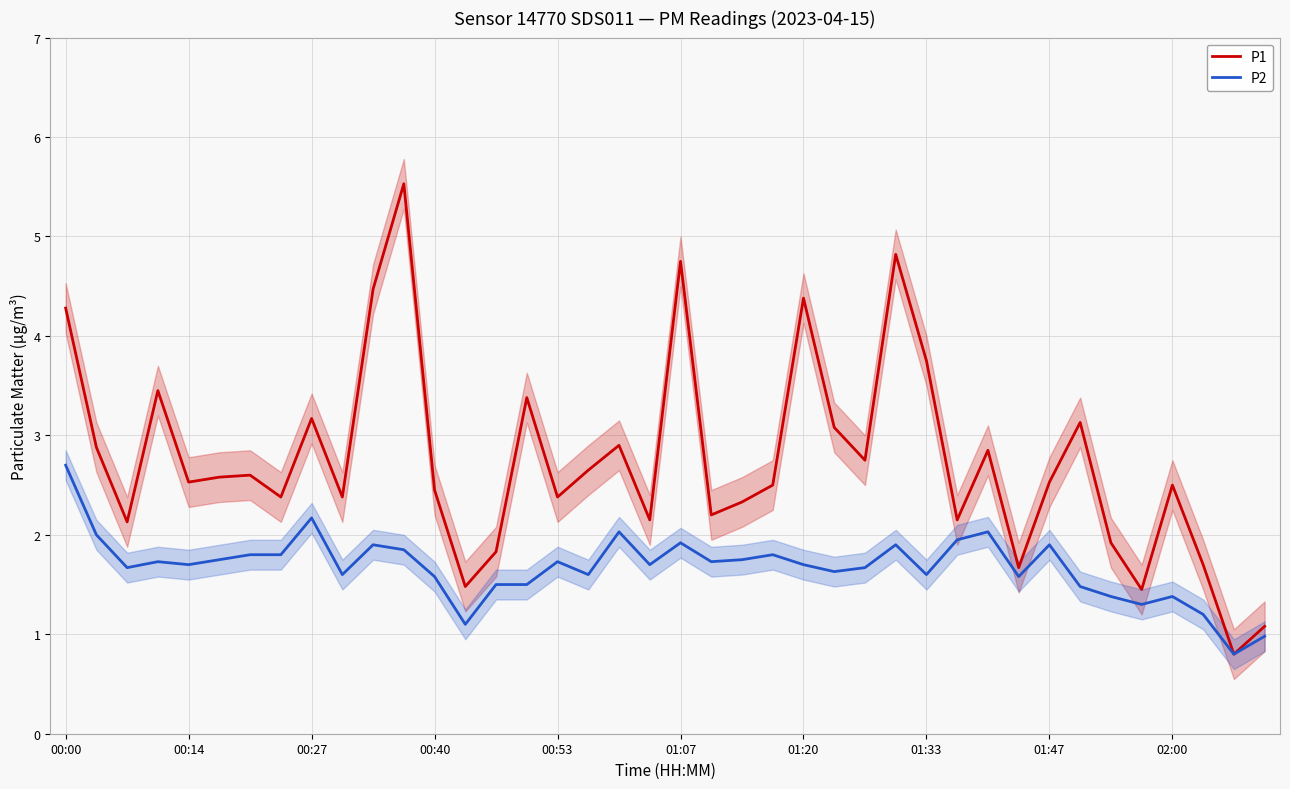

How many values in the P1 series are below 2?

8